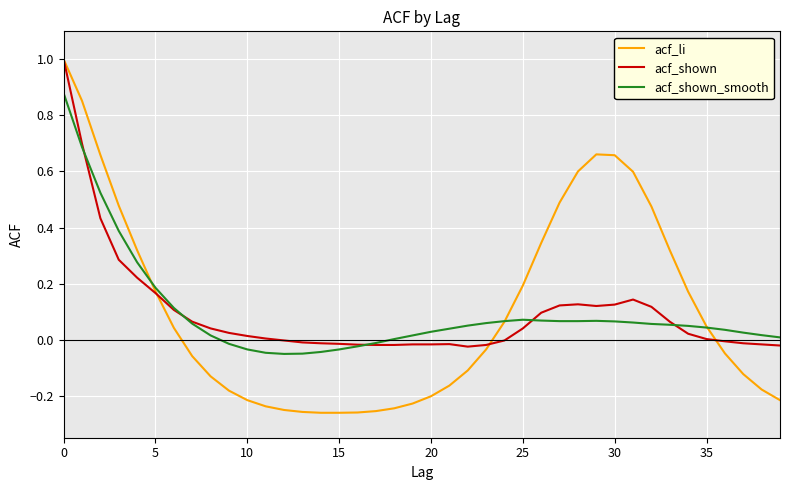

After their last crossing, which series has the higher values: acf_shown or acf_shown_smooth?

acf_shown_smooth